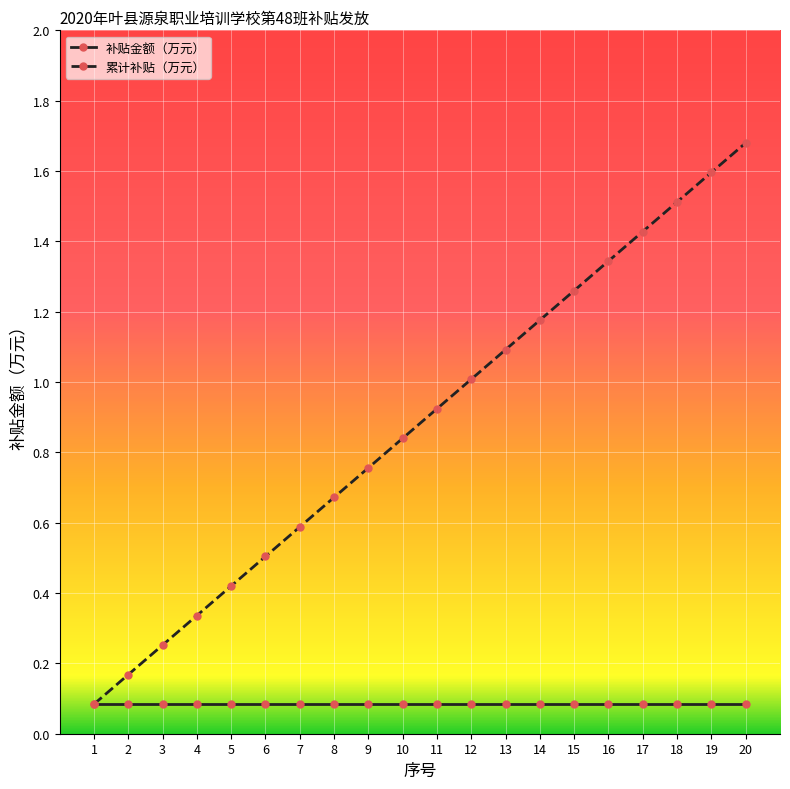

Which series has the largest total across all categories?

累计补贴（万元）